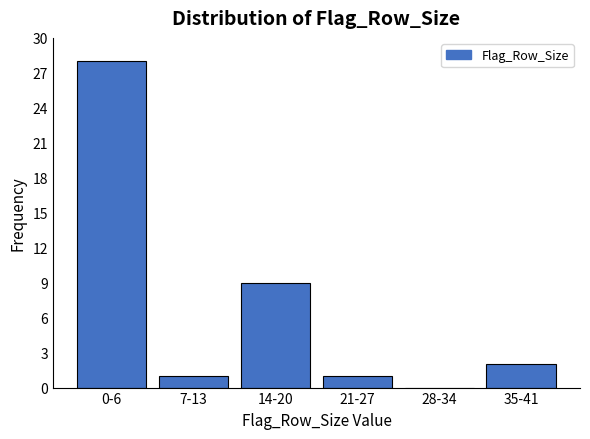

Reading left to right, list all the values displayed in this chart.

0-6=28	7-13=1	14-20=9	21-27=1	28-34=0	35-41=2